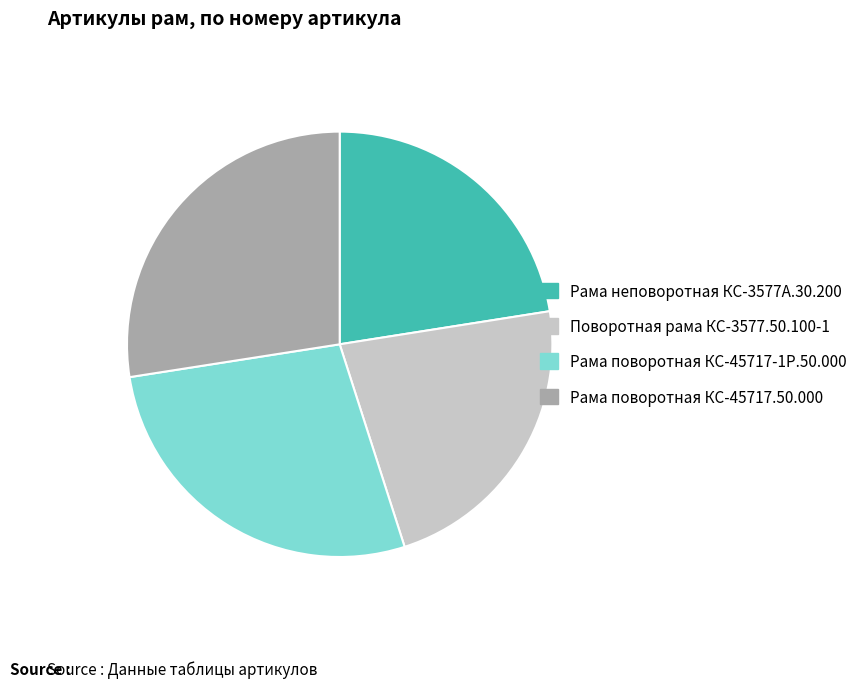

What is the ratio of the value at Рама поворотная КС-45717.50.000 to the value at Рама неповоротная КС-3577А.30.200?

1.2